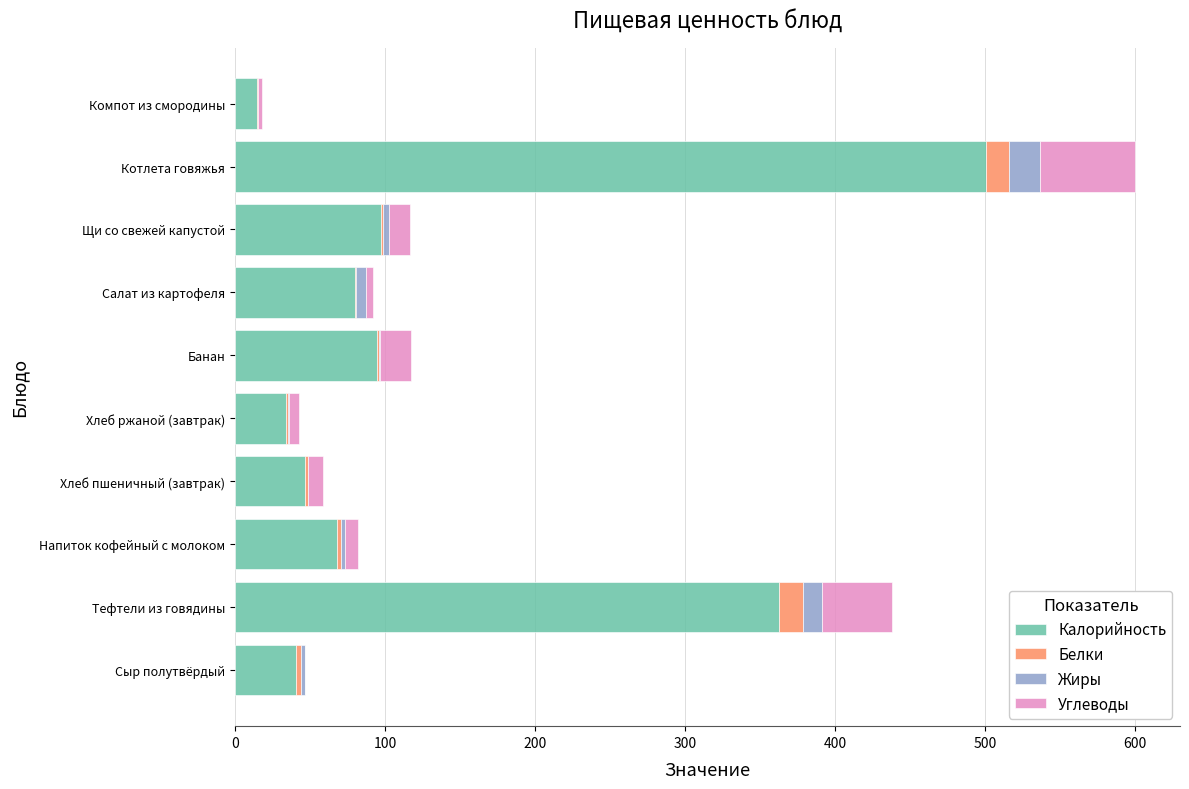

At which category is the sum across all series the highest?

Котлета говяжья